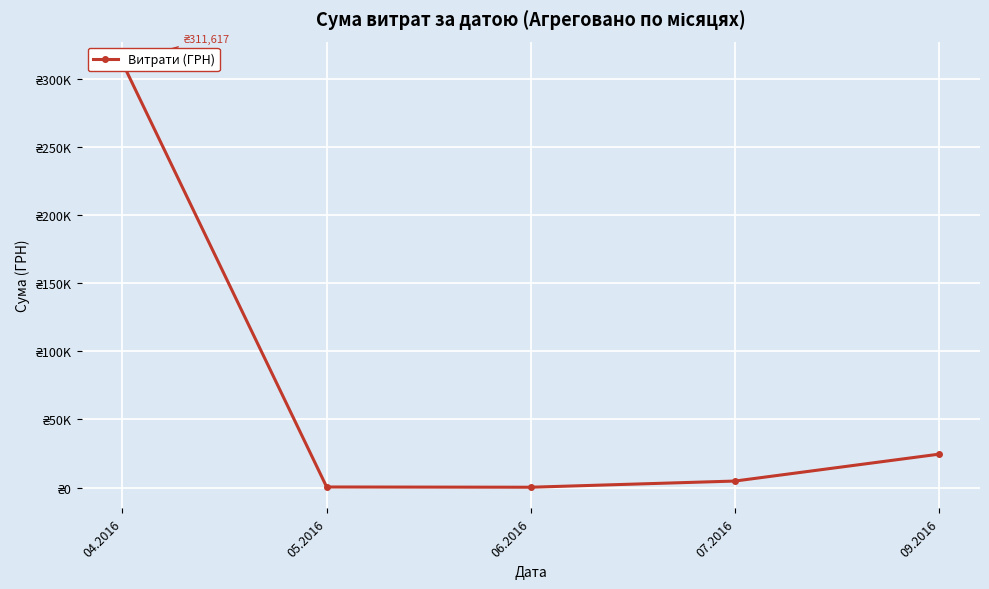

At which category does the data reach its first local valley?

06.2016